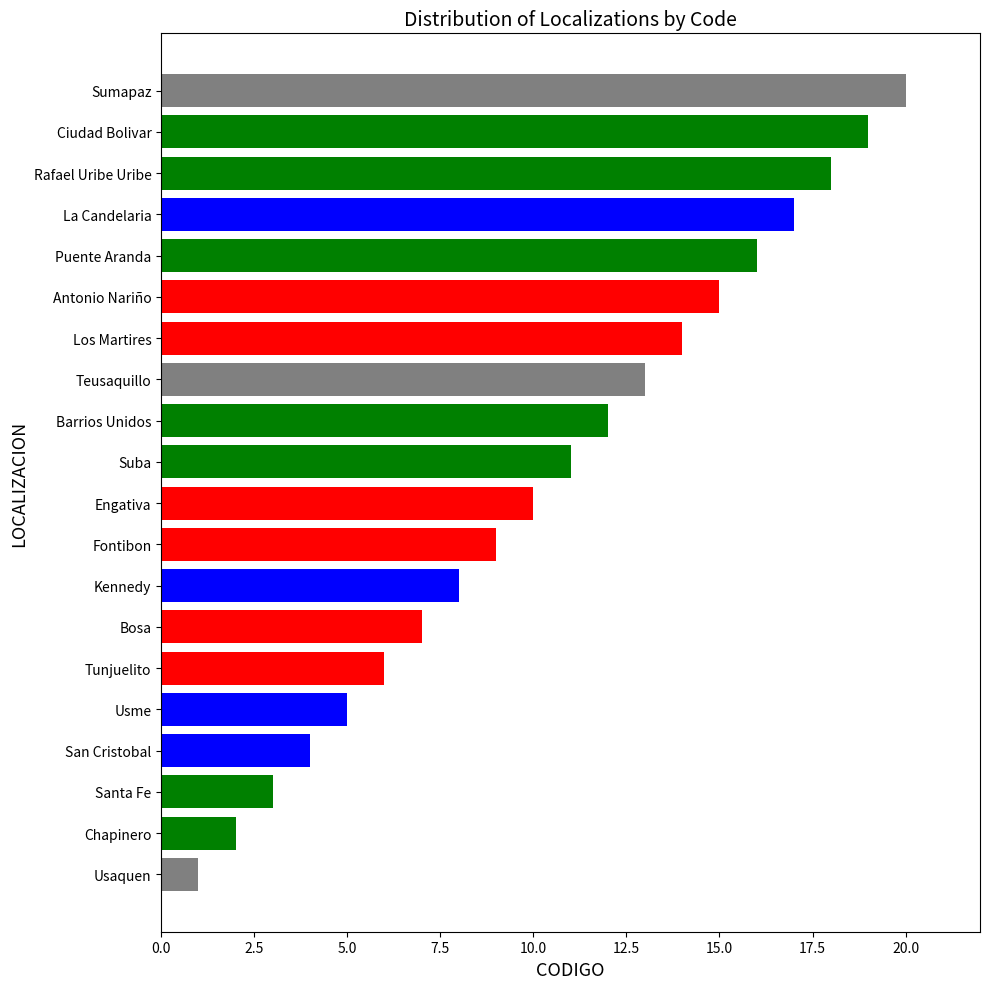

Count the number of categories in the chart.

20